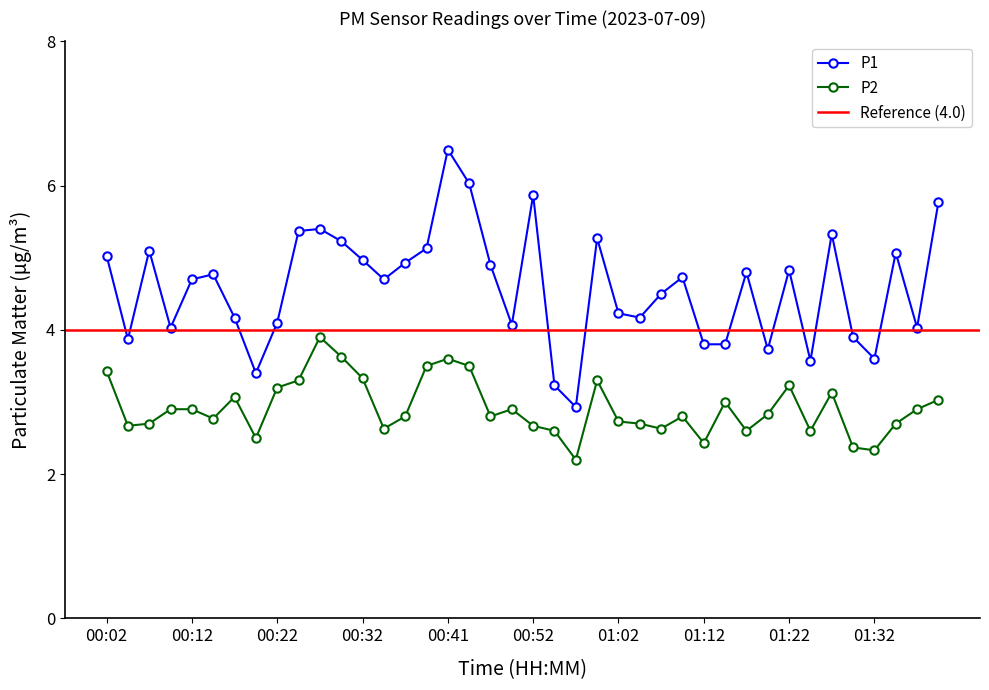

Reading left to right, list all the values displayed in this chart.

P1: 00:02=5.0	00:04=3.9	00:07=5.1	00:09=4.0	00:12=4.7	00:14=4.8	00:17=4.2	00:19=3.4	00:22=4.1	00:24=5.4	00:27=5.4	00:29=5.2	00:32=5.0	00:34=4.7	00:36=4.9	00:39=5.1	00:41=6.5	00:44=6.0	00:47=4.9	00:49=4.1	00:52=5.9	00:54=3.2	00:57=2.9	00:59=5.3	01:02=4.2	01:04=4.2	01:07=4.5	01:09=4.7	01:12=3.8	01:14=3.8	01:17=4.8	01:19=3.7	01:22=4.8	01:24=3.6	01:27=5.3	01:29=3.9	01:32=3.6	01:34=5.1	01:37=4.0	01:39=5.8
P2: 00:02=3.4	00:04=2.7	00:07=2.7	00:09=2.9	00:12=2.9	00:14=2.8	00:17=3.1	00:19=2.5	00:22=3.2	00:24=3.3	00:27=3.9	00:29=3.6	00:32=3.3	00:34=2.6	00:36=2.8	00:39=3.5	00:41=3.6	00:44=3.5	00:47=2.8	00:49=2.9	00:52=2.7	00:54=2.6	00:57=2.2	00:59=3.3	01:02=2.7	01:04=2.7	01:07=2.6	01:09=2.8	01:12=2.4	01:14=3.0	01:17=2.6	01:19=2.8	01:22=3.2	01:24=2.6	01:27=3.1	01:29=2.4	01:32=2.3	01:34=2.7	01:37=2.9	01:39=3.0